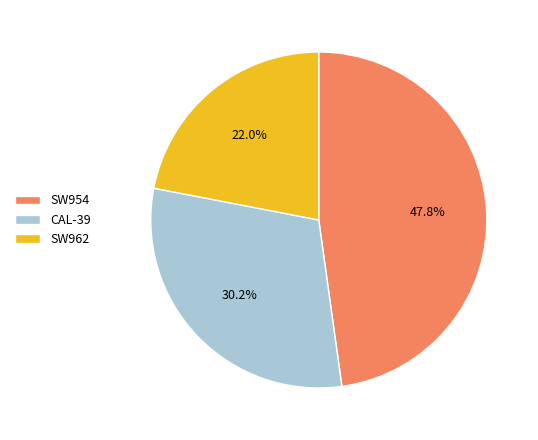

To the nearest percent, what portion does SW962 represent?

22%